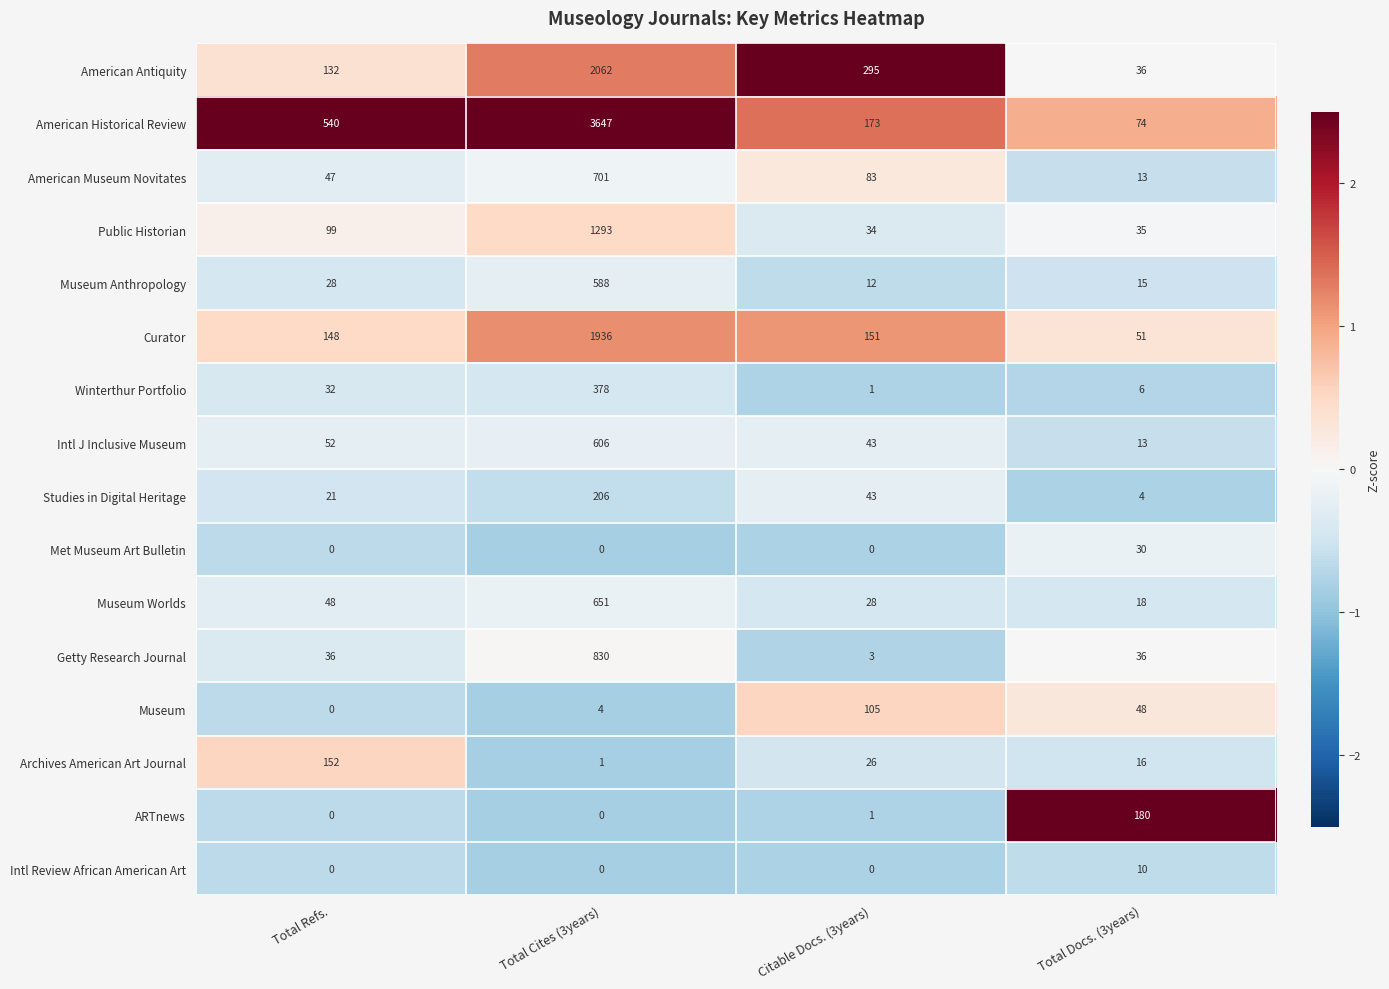

What is the difference between the Museum Anthropology values at Total Docs. (3years) and Citable Docs. (3years)?

3